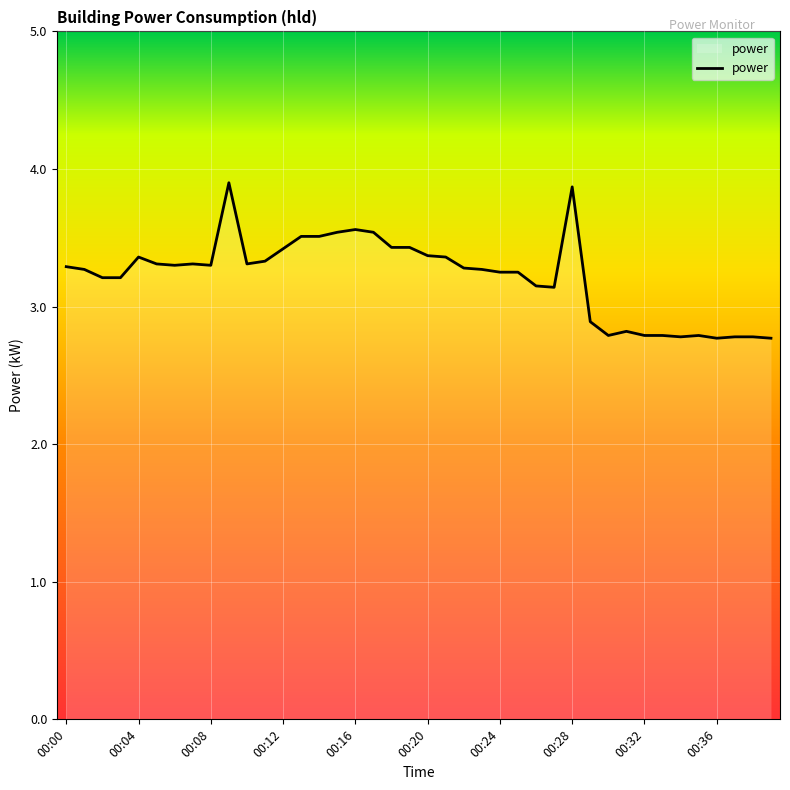

What is the greatest value displayed?

3.9